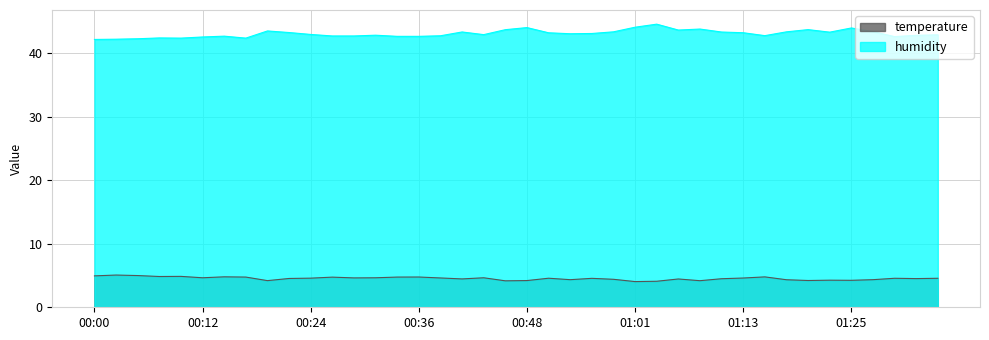

In humidity, how many points are higher than both neighbors (excluding endpoints)?

10